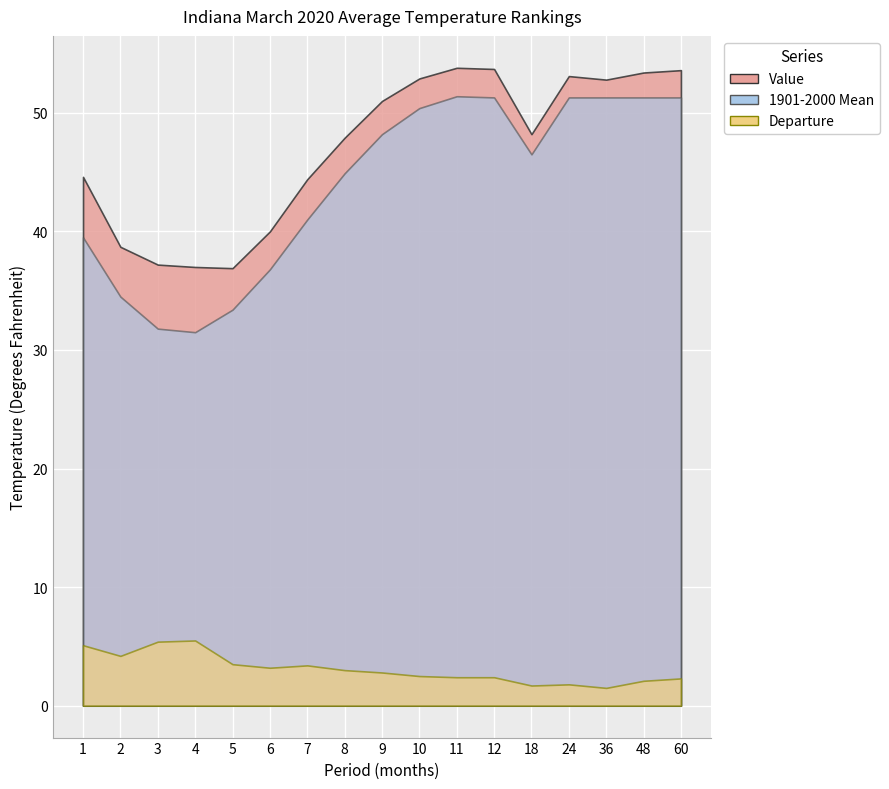

How many categories are shown in the chart?

17